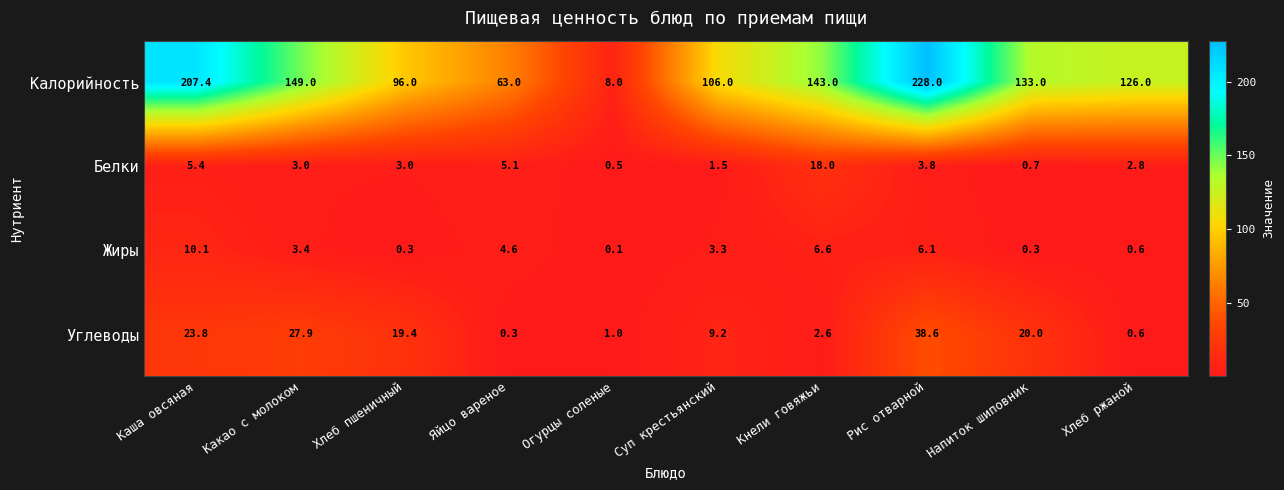

What is the difference between the maximum and second lowest values in the Калорийность series?

165.0